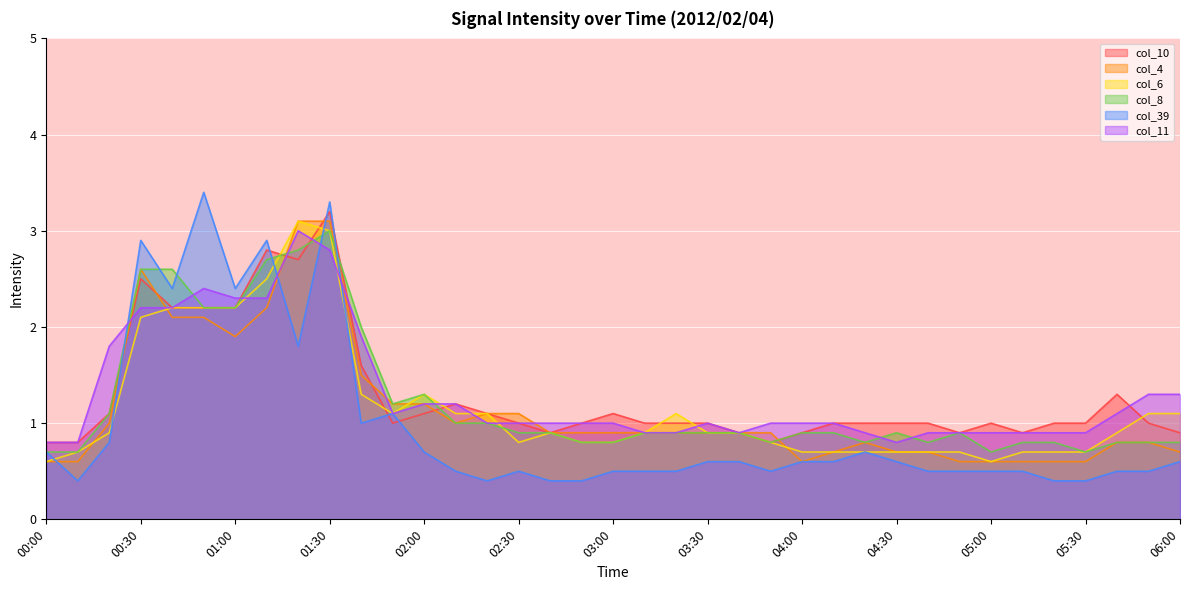

Reading left to right, extract all data points from this chart.

col_10: 00:00=0.8	00:10=0.8	00:20=1.1	00:30=2.5	00:40=2.2	00:50=2.2	01:00=2.2	01:10=2.8	01:20=2.7	01:30=3.2	01:40=1.6	01:50=1.0	02:00=1.1	02:10=1.2	02:20=1.1	02:30=1.0	02:40=0.9	02:50=1.0	03:00=1.1	03:10=1.0	03:20=1.0	03:30=1.0	03:40=0.9	03:50=0.8	04:00=0.9	04:10=1.0	04:20=1.0	04:30=1.0	04:40=1.0	04:50=0.9	05:00=1.0	05:10=0.9	05:20=1.0	05:30=1.0	05:40=1.3	05:50=1.0	06:00=0.9
col_4: 00:00=0.6	00:10=0.6	00:20=1.0	00:30=2.6	00:40=2.1	00:50=2.1	01:00=1.9	01:10=2.2	01:20=3.1	01:30=3.1	01:40=1.5	01:50=1.2	02:00=1.2	02:10=1.0	02:20=1.1	02:30=1.1	02:40=0.9	02:50=0.9	03:00=0.9	03:10=0.9	03:20=0.9	03:30=0.9	03:40=0.9	03:50=0.9	04:00=0.6	04:10=0.7	04:20=0.8	04:30=0.7	04:40=0.7	04:50=0.6	05:00=0.6	05:10=0.6	05:20=0.6	05:30=0.6	05:40=0.8	05:50=0.8	06:00=0.7
col_6: 00:00=0.6	00:10=0.7	00:20=0.9	00:30=2.1	00:40=2.2	00:50=2.2	01:00=2.2	01:10=2.5	01:20=3.1	01:30=3.0	01:40=1.3	01:50=1.1	02:00=1.3	02:10=1.1	02:20=1.1	02:30=0.8	02:40=0.9	02:50=0.8	03:00=0.8	03:10=0.9	03:20=1.1	03:30=0.9	03:40=0.9	03:50=0.8	04:00=0.7	04:10=0.7	04:20=0.7	04:30=0.7	04:40=0.7	04:50=0.7	05:00=0.6	05:10=0.7	05:20=0.7	05:30=0.7	05:40=0.9	05:50=1.1	06:00=1.1
col_8: 00:00=0.7	00:10=0.7	00:20=1.1	00:30=2.6	00:40=2.6	00:50=2.2	01:00=2.2	01:10=2.7	01:20=2.8	01:30=3.0	01:40=2.0	01:50=1.2	02:00=1.3	02:10=1.0	02:20=1.0	02:30=0.9	02:40=0.9	02:50=0.8	03:00=0.8	03:10=0.9	03:20=0.9	03:30=0.9	03:40=0.9	03:50=0.8	04:00=0.9	04:10=0.9	04:20=0.8	04:30=0.9	04:40=0.8	04:50=0.9	05:00=0.7	05:10=0.8	05:20=0.8	05:30=0.7	05:40=0.8	05:50=0.8	06:00=0.8
col_39: 00:00=0.7	00:10=0.4	00:20=0.8	00:30=2.9	00:40=2.4	00:50=3.4	01:00=2.4	01:10=2.9	01:20=1.8	01:30=3.3	01:40=1.0	01:50=1.1	02:00=0.7	02:10=0.5	02:20=0.4	02:30=0.5	02:40=0.4	02:50=0.4	03:00=0.5	03:10=0.5	03:20=0.5	03:30=0.6	03:40=0.6	03:50=0.5	04:00=0.6	04:10=0.6	04:20=0.7	04:30=0.6	04:40=0.5	04:50=0.5	05:00=0.5	05:10=0.5	05:20=0.4	05:30=0.4	05:40=0.5	05:50=0.5	06:00=0.6
col_11: 00:00=0.8	00:10=0.8	00:20=1.8	00:30=2.2	00:40=2.2	00:50=2.4	01:00=2.3	01:10=2.3	01:20=3.0	01:30=2.8	01:40=1.9	01:50=1.1	02:00=1.2	02:10=1.2	02:20=1.0	02:30=1.0	02:40=1.0	02:50=1.0	03:00=1.0	03:10=0.9	03:20=0.9	03:30=1.0	03:40=0.9	03:50=1.0	04:00=1.0	04:10=1.0	04:20=0.9	04:30=0.8	04:40=0.9	04:50=0.9	05:00=0.9	05:10=0.9	05:20=0.9	05:30=0.9	05:40=1.1	05:50=1.3	06:00=1.3